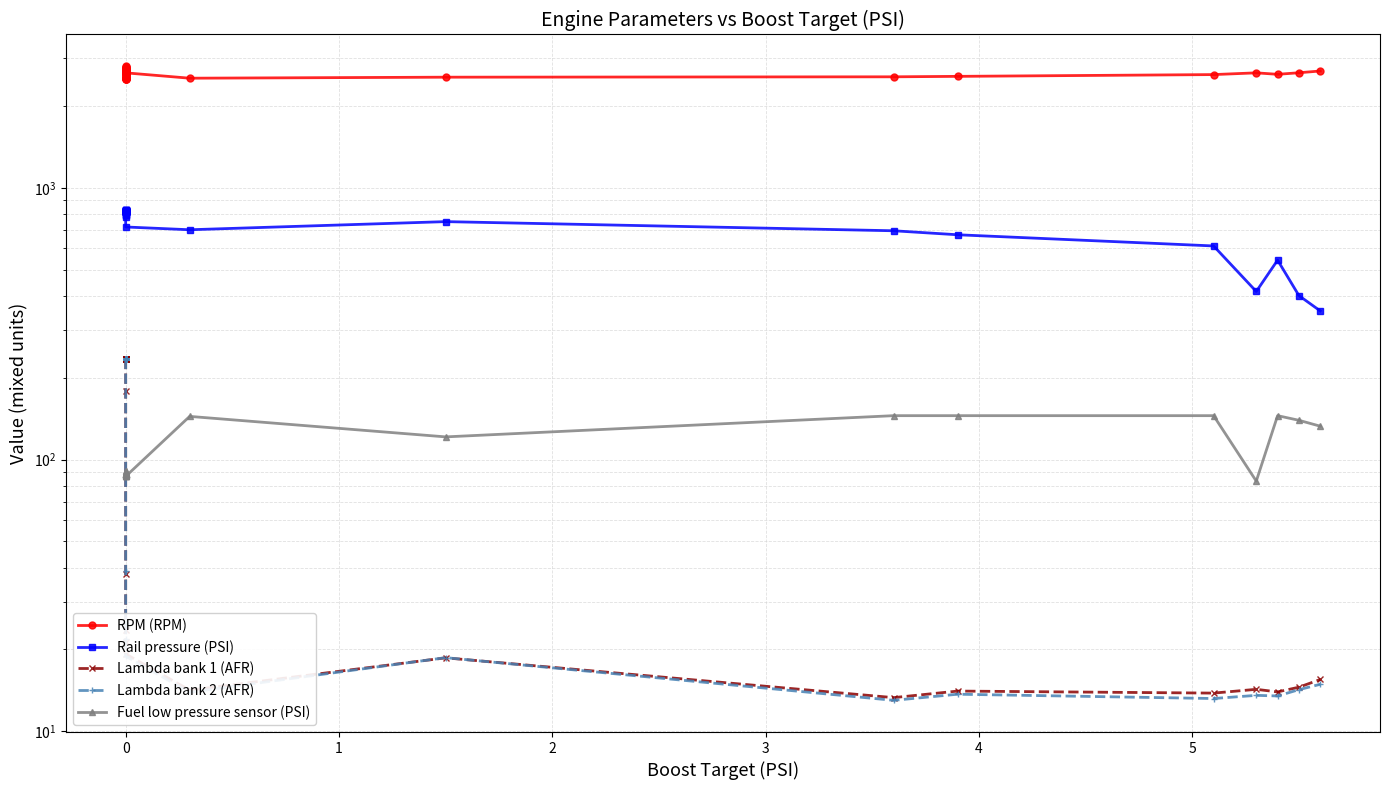

Count the number of data series in this chart.

5